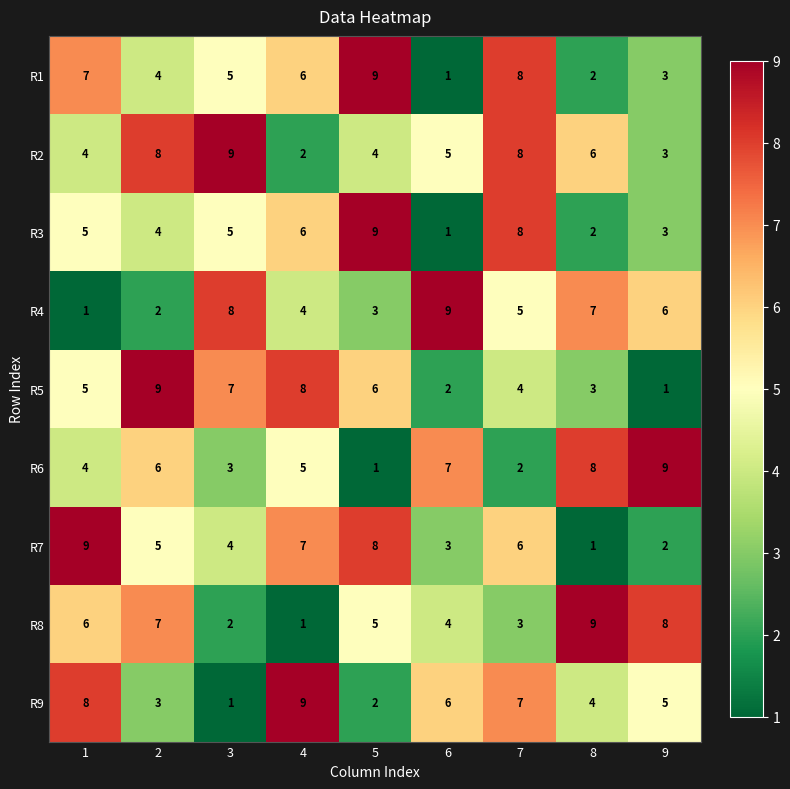

What is the total value across all series at 7?

51